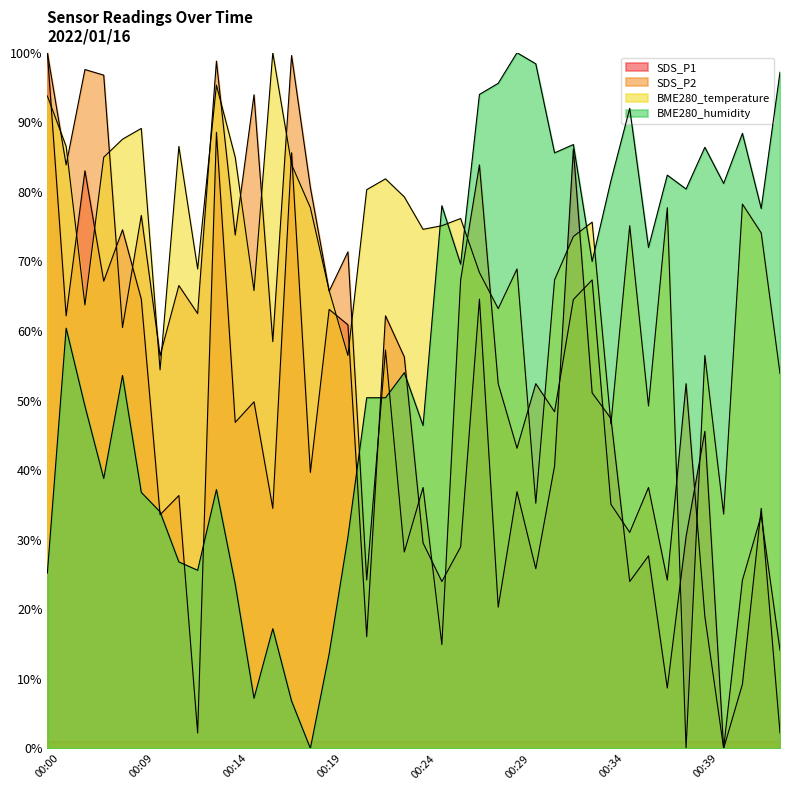

What are all the series names shown in the legend?

SDS_P1, SDS_P2, BME280_temperature, BME280_humidity